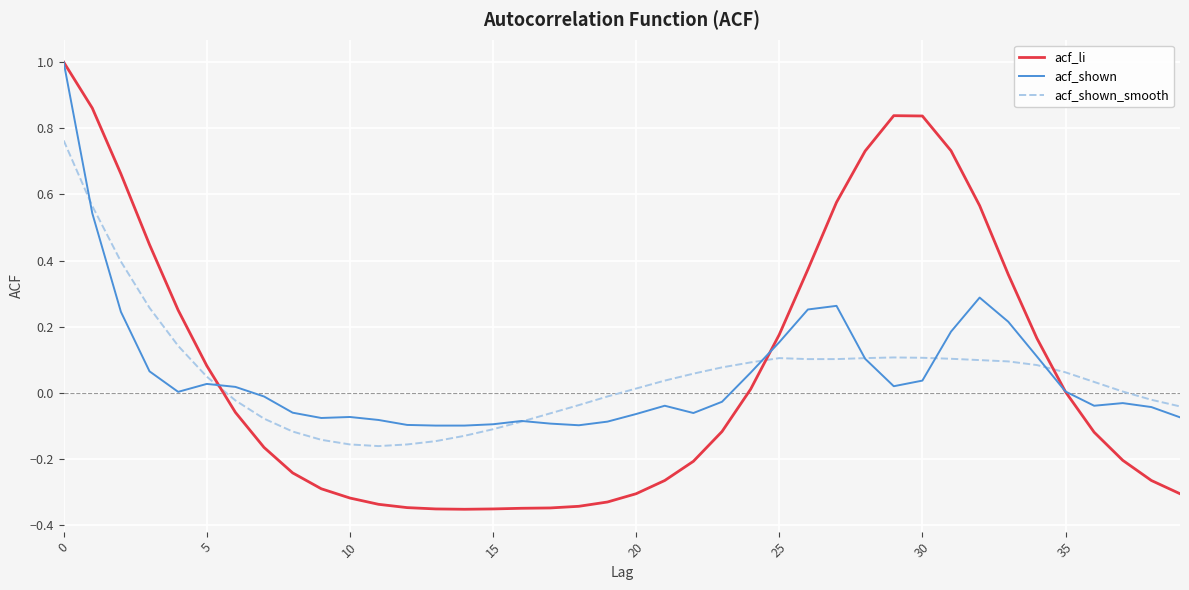

Which series has the widest spread of values?

acf_li